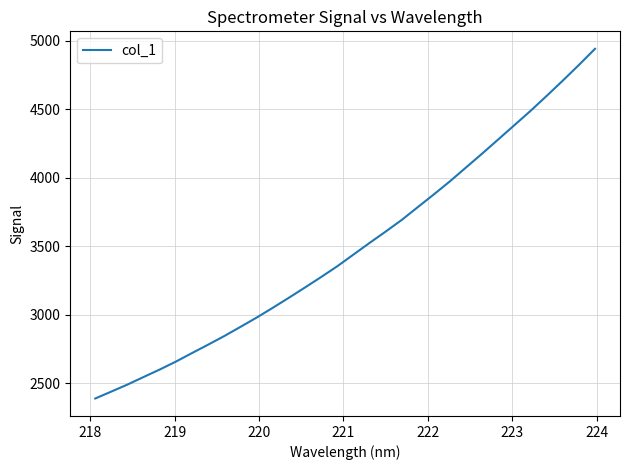

Is this an area chart (filled region under the line)?

No